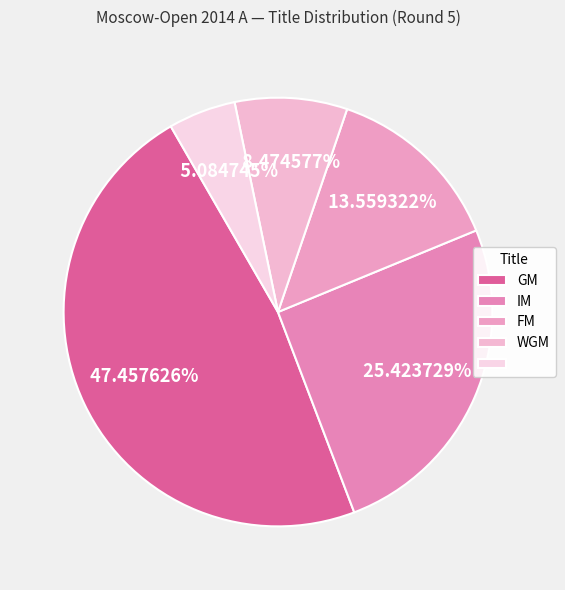

How many slices are in this pie chart?

5